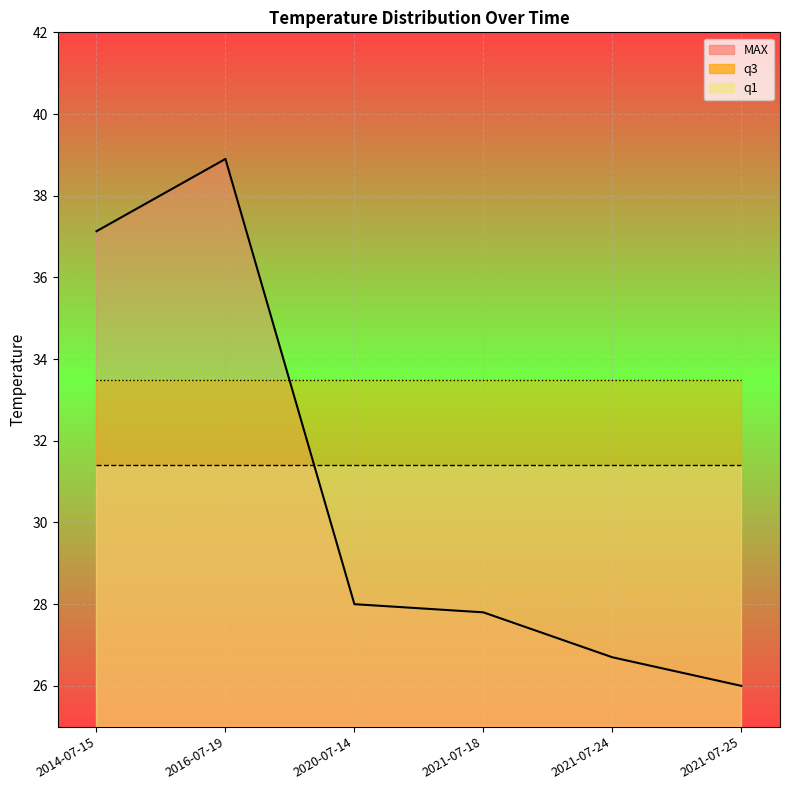

Which category has the lowest value across all series?

2021-07-25